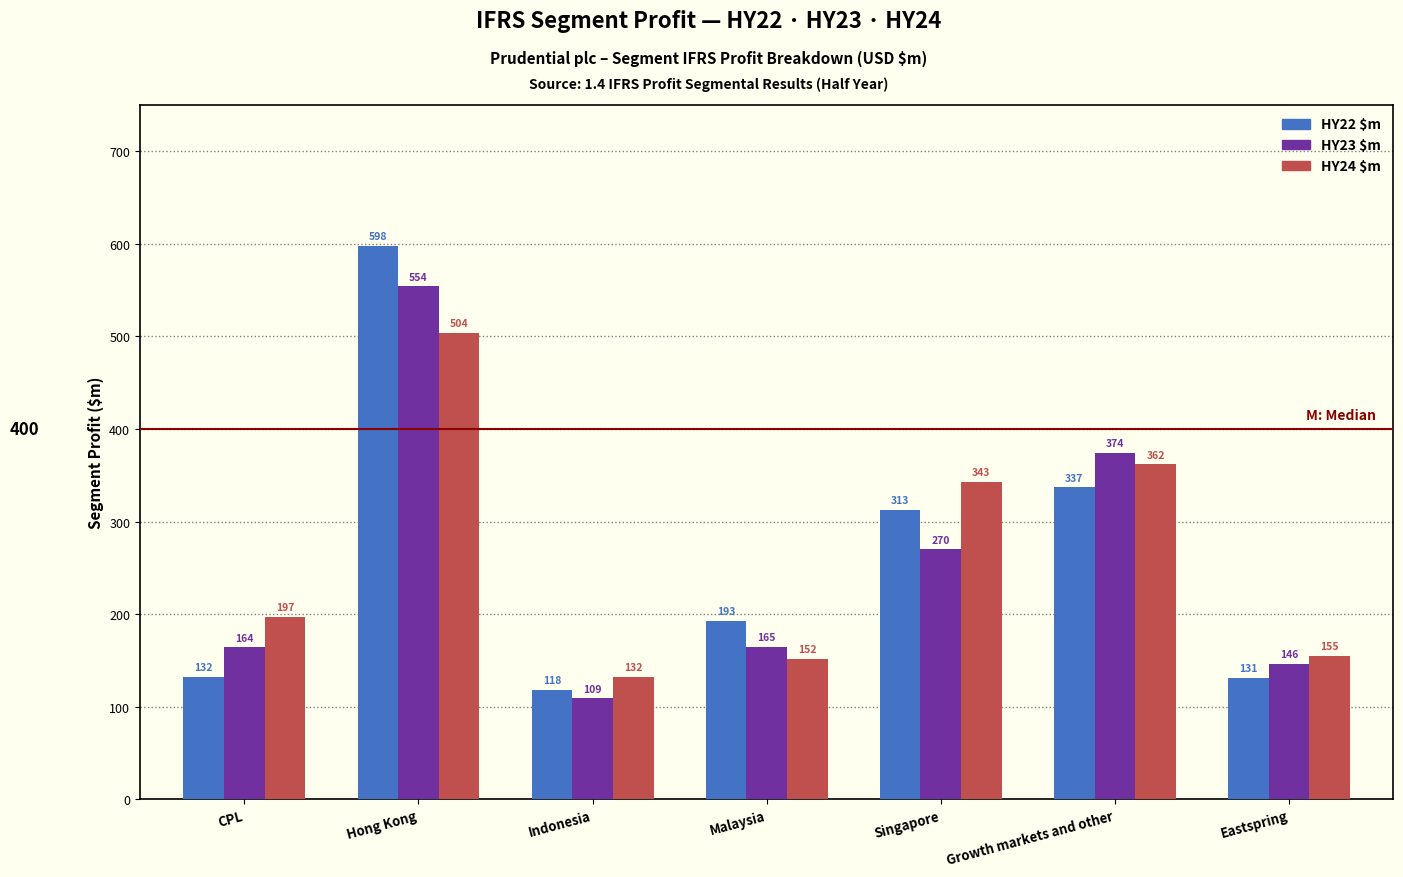

Reading left to right, list all the values displayed in this chart.

HY22 $m: CPL=132	Hong Kong=598	Indonesia=118	Malaysia=193	Singapore=313	Growth markets and other=337	Eastspring=131
HY23 $m: CPL=164	Hong Kong=554	Indonesia=109	Malaysia=165	Singapore=270	Growth markets and other=374	Eastspring=146
HY24 $m: CPL=197	Hong Kong=504	Indonesia=132	Malaysia=152	Singapore=343	Growth markets and other=362	Eastspring=155